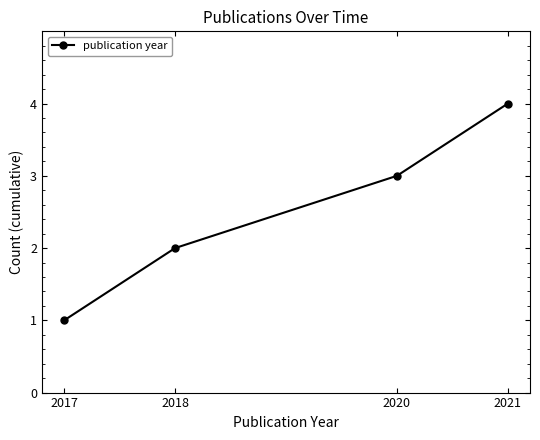

The value at 2018 is 2. True or false?

True